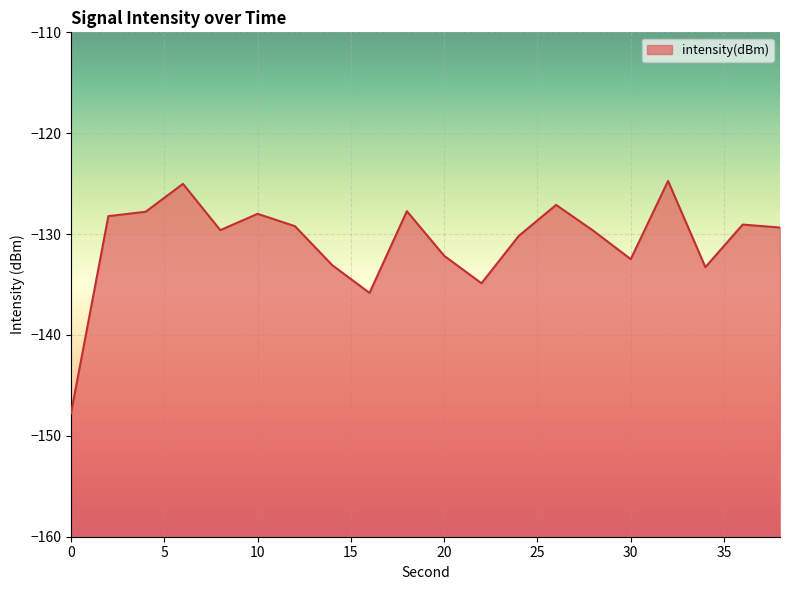

List the labels in order of value, smallest first.

0, 16, 22, 34, 14, 30, 20, 24, 28, 8, 38, 12, 36, 2, 10, 4, 18, 26, 6, 32